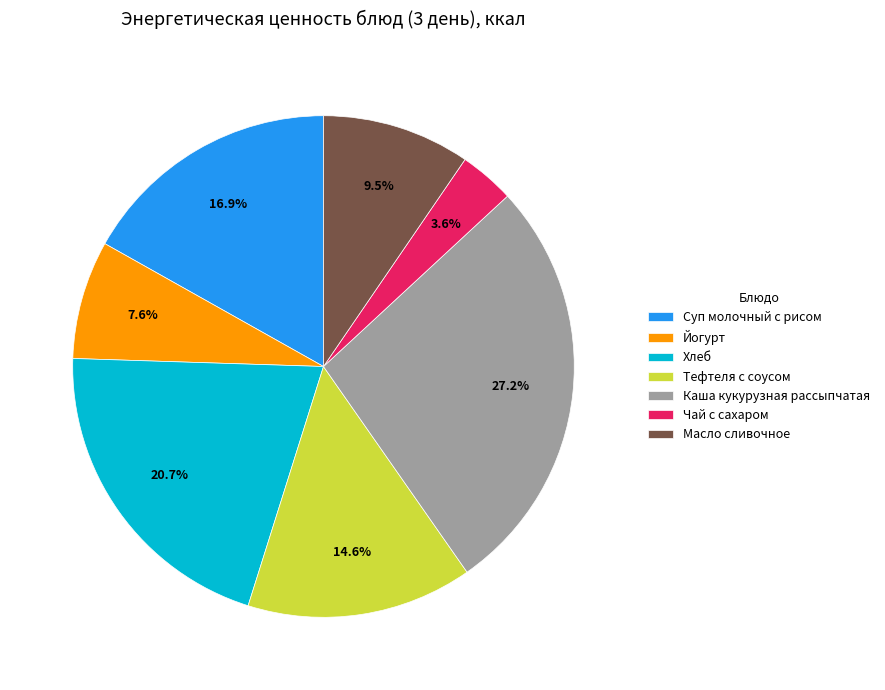

Which category has the biggest portion of the pie?

Каша кукурузная рассыпчатая